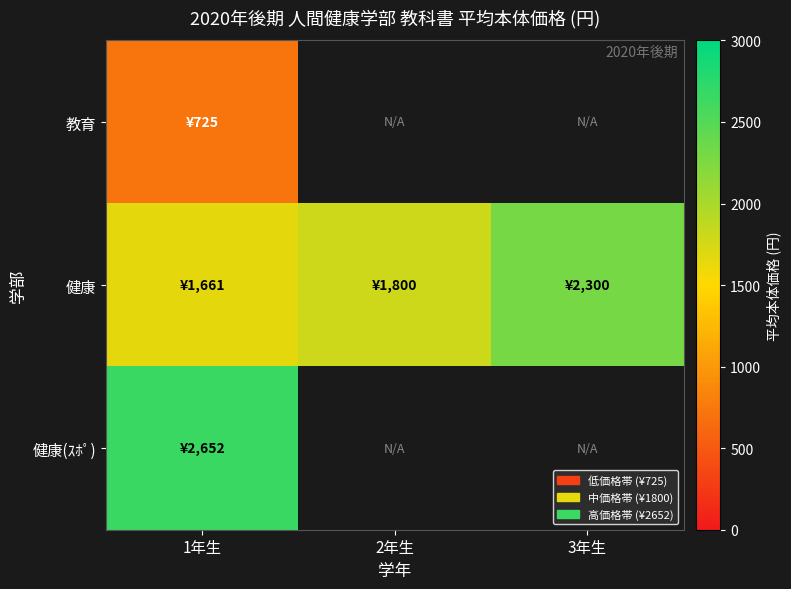

At how many categories does at least one series exceed 1105?

3